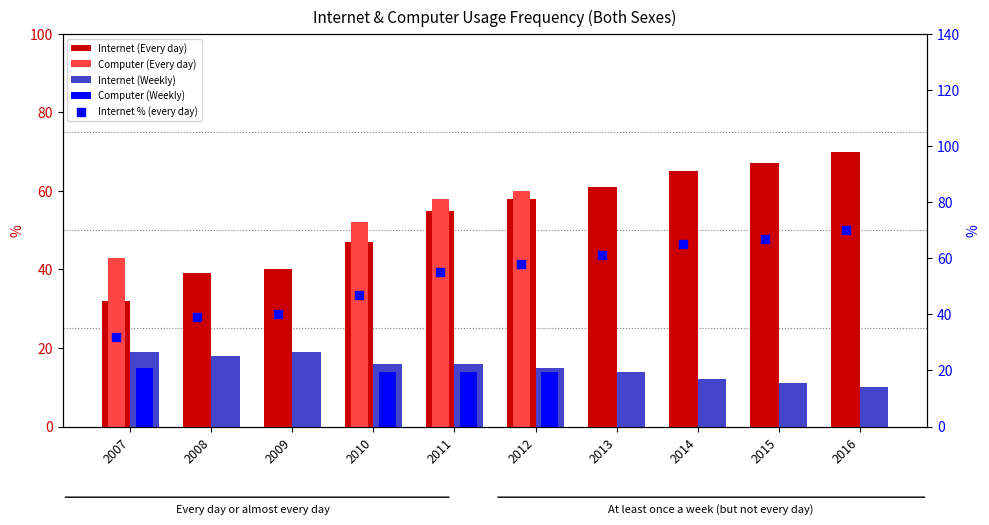

Which series has the largest Y range (max minus min)?

Internet (Every day)